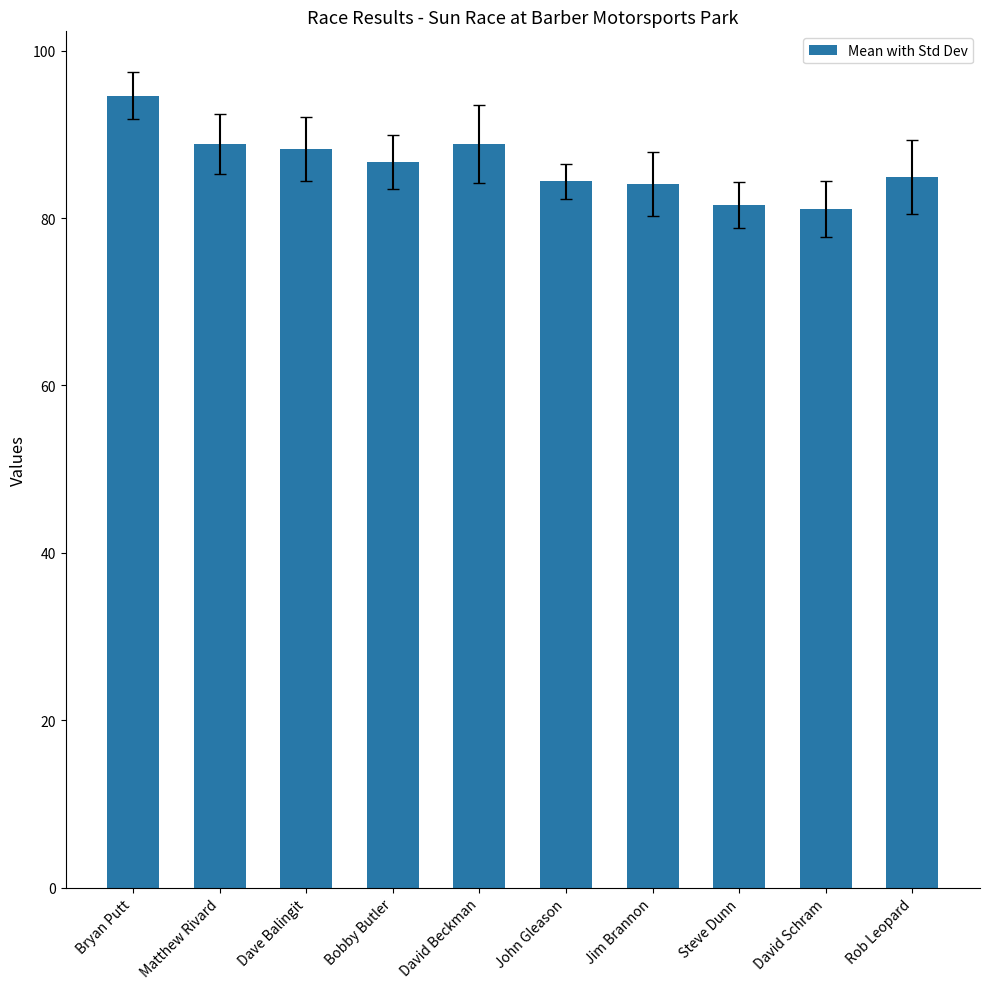

What is the ratio of the value at Matthew Rivard to the value at David Schram?

1.1